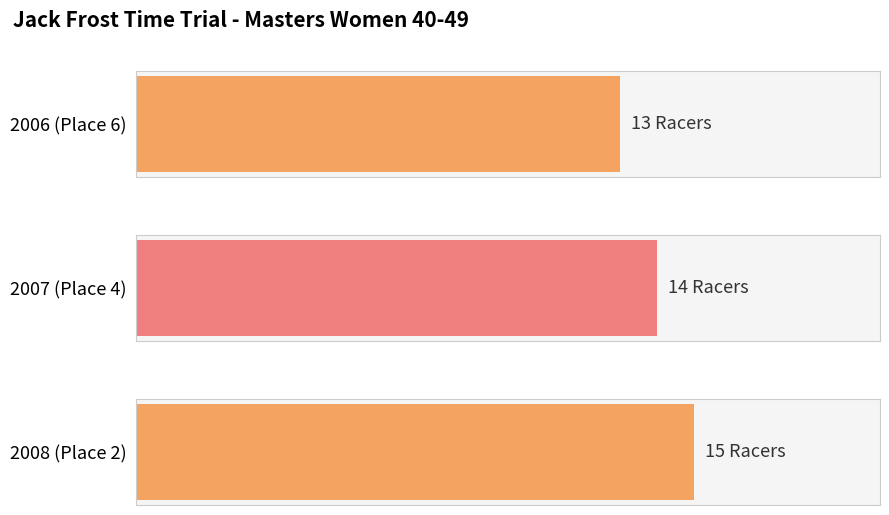

Reading left to right, what are all the values shown in this chart?

13	14	15